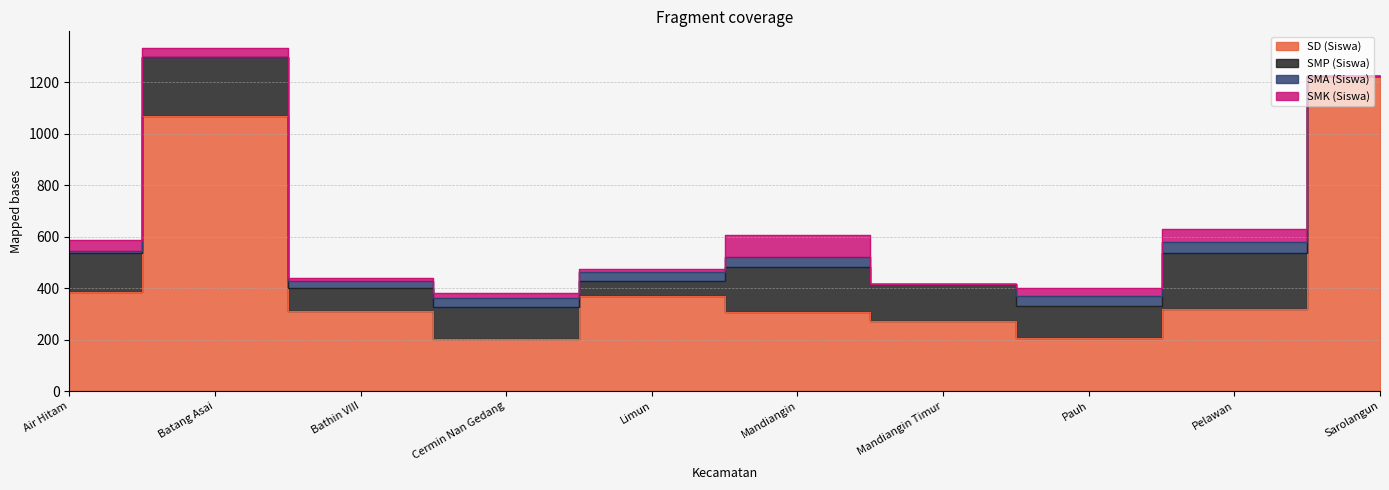

How many data points does each series have?

10